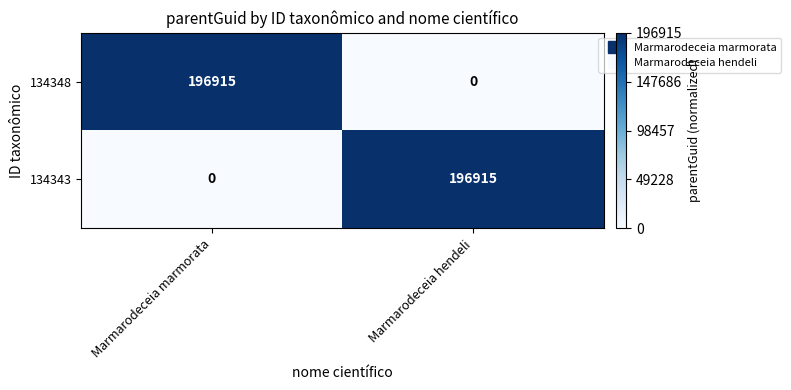

The 134343 series shows 196915 at Marmarodeceia hendeli. True or false?

True